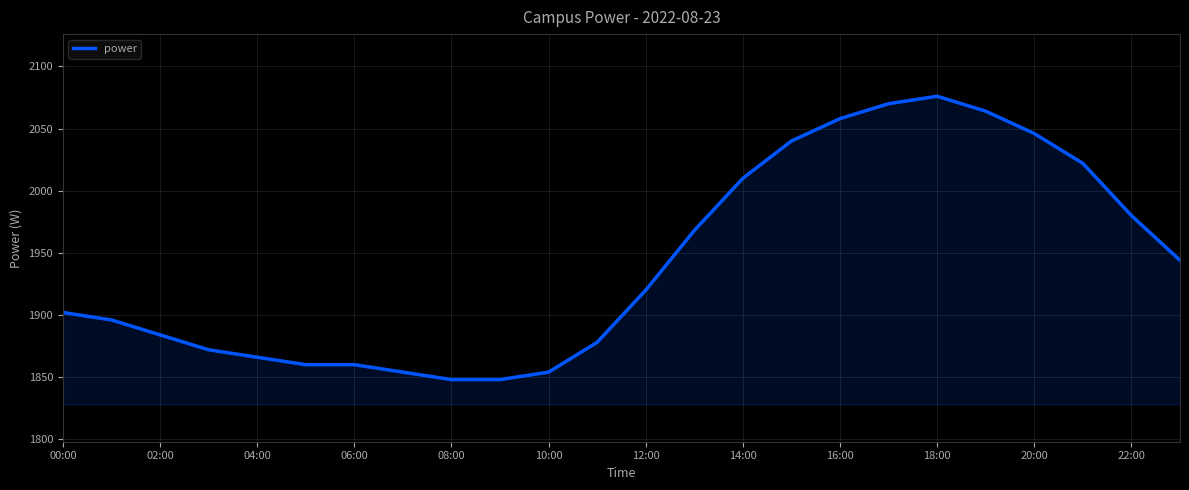

What is the difference between the maximum and minimum values?

228